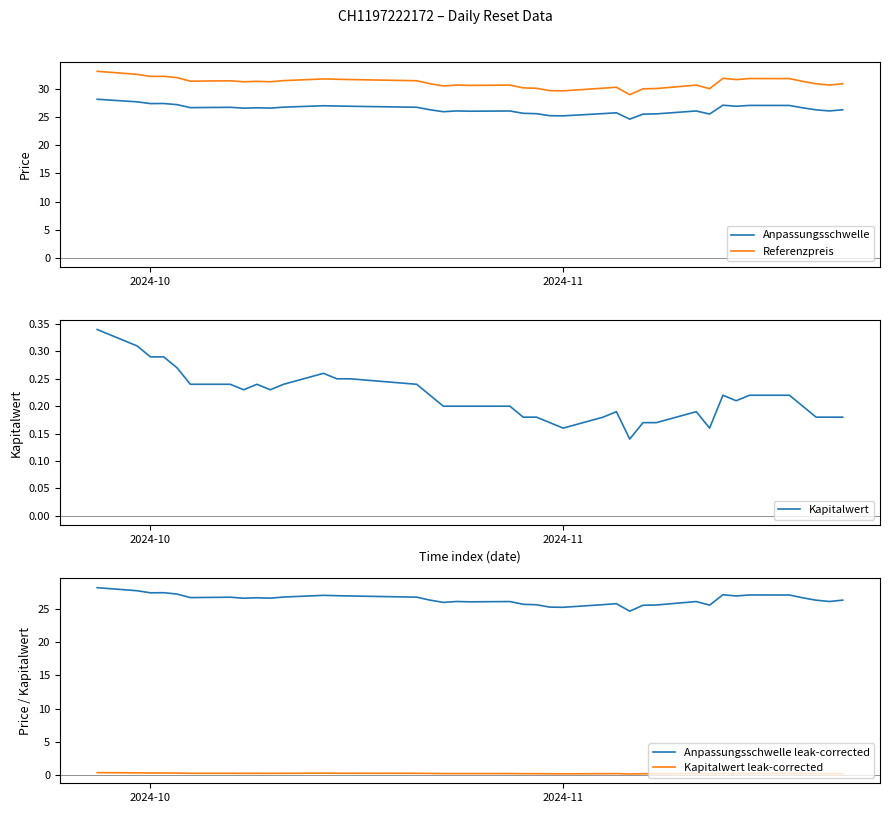

True or false: Anpassungsschwelle and Referenzpreis cross at least once.

False